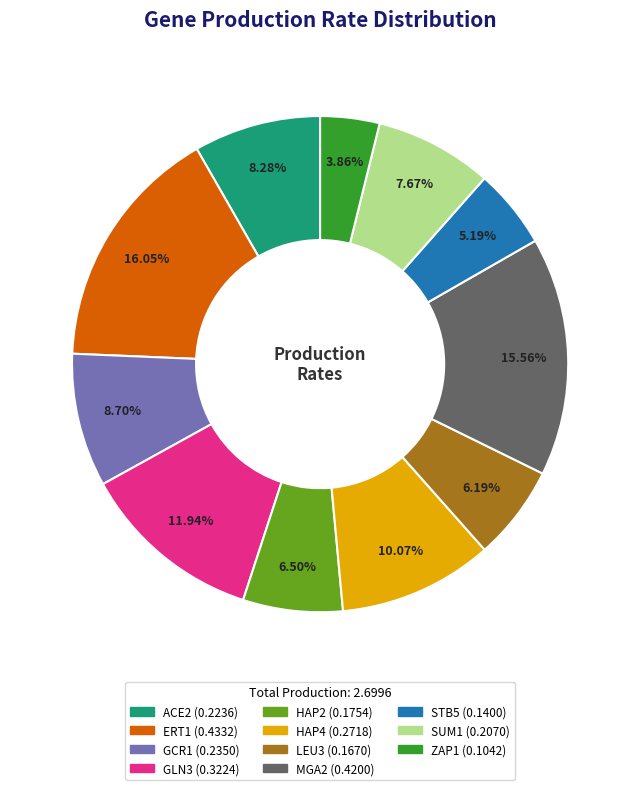

True or false: HAP4 accounts for 5% of the total.

False